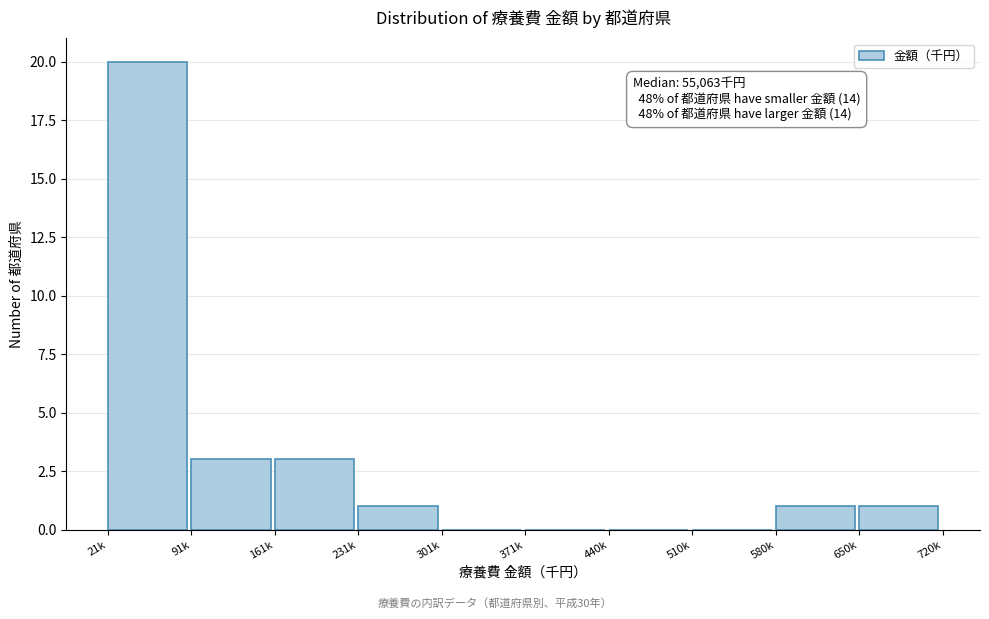

Reading right to left, extract all data points from this chart.

650k=1	580k=1	510k=0	440k=0	371k=0	301k=0	231k=1	161k=3	91k=3	21k=20